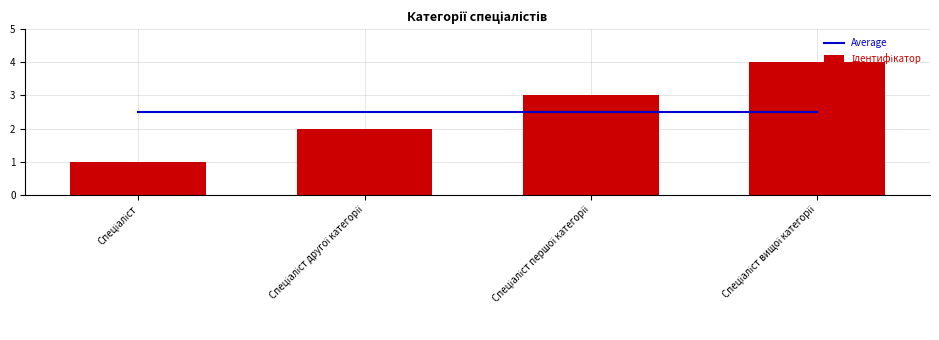

Is the value of Average at Спеціаліст greater than the value of Ідентифікатор at Спеціаліст?

Yes